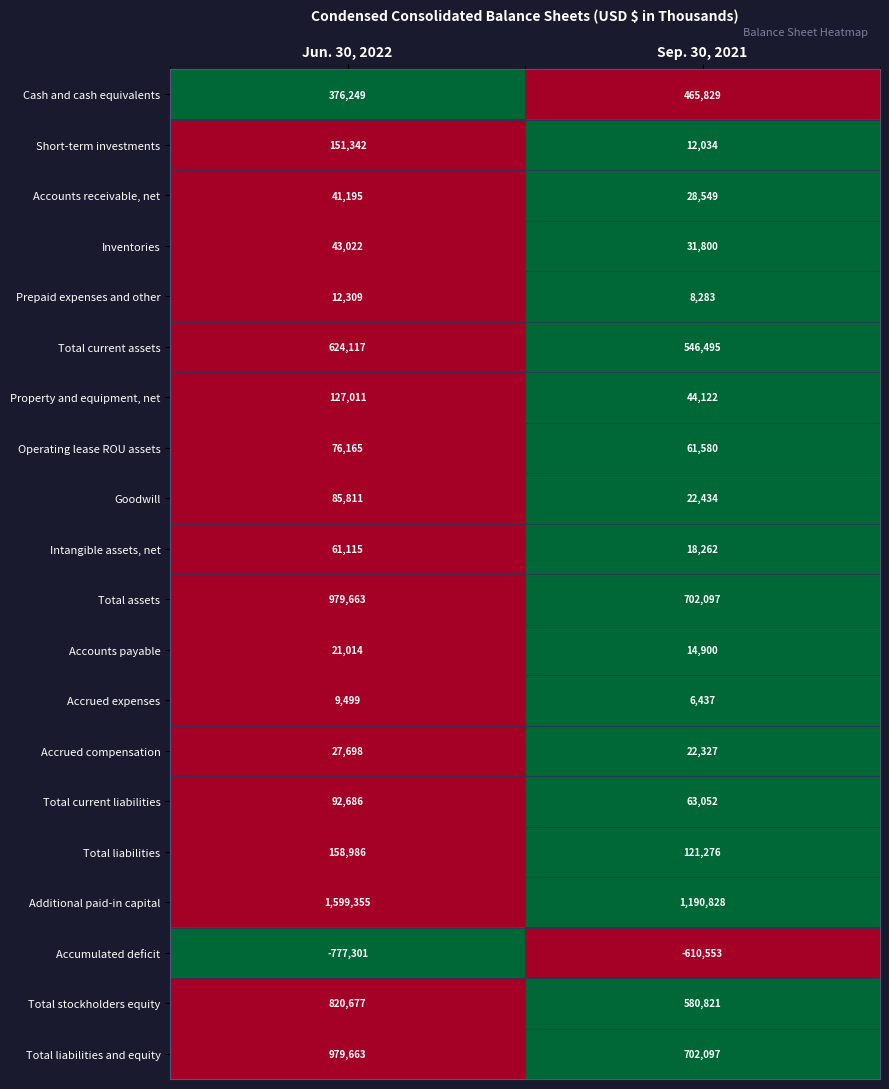

True or false: Additional paid-in capital has a value of 1599355 at Jun. 30, 2022.

True